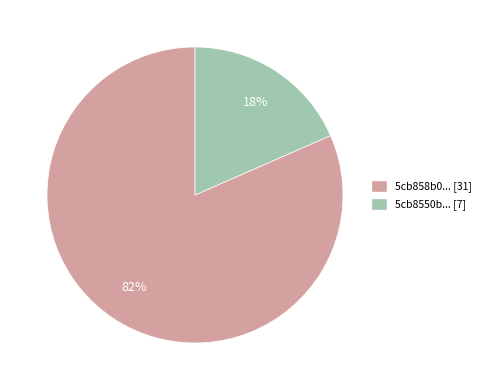

Does any single category account for the majority?

Yes